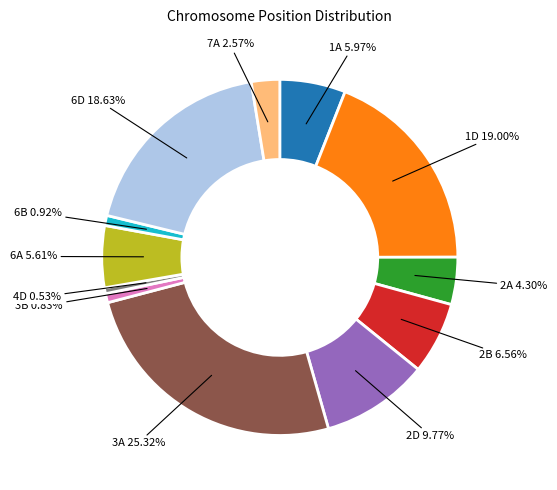

Is there any slice that represents more than half of the pie?

No